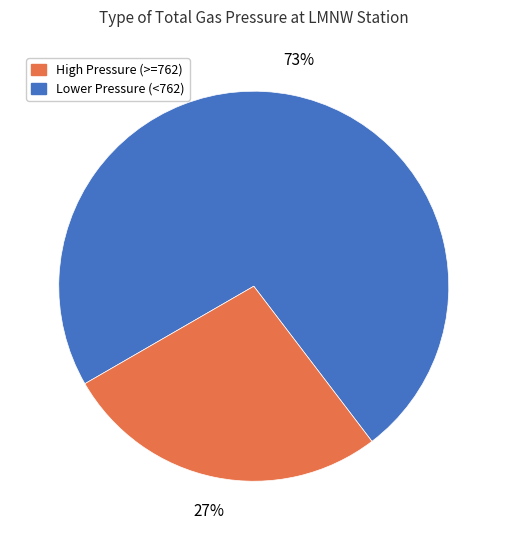

Is there a majority slice in this chart?

Yes